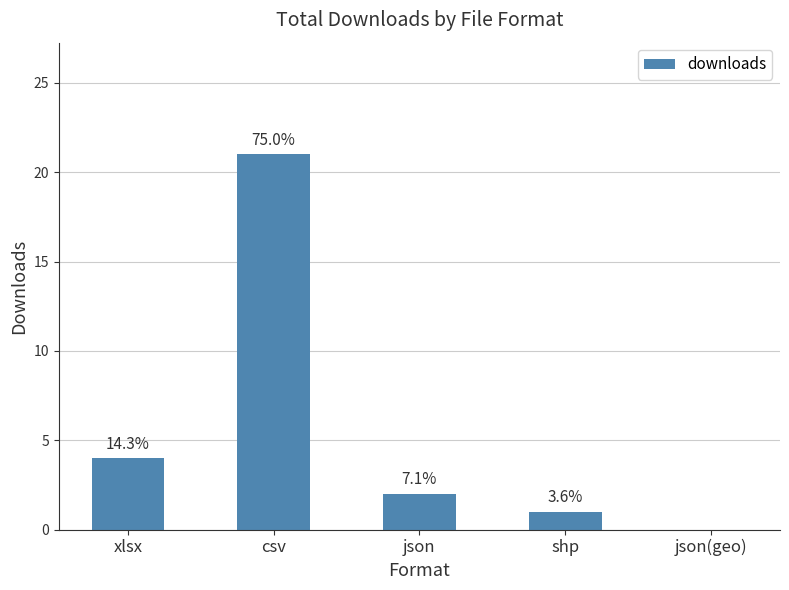

Is it true that the value at xlsx is 4?

True